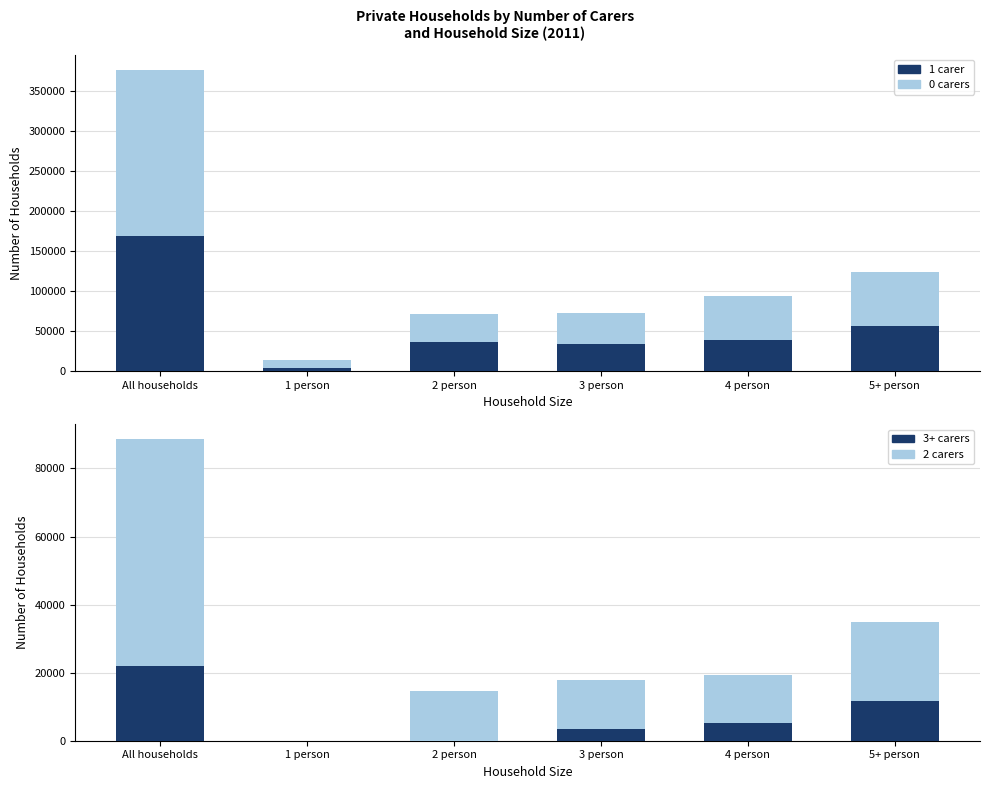

Which category has the highest value across all series?

All households